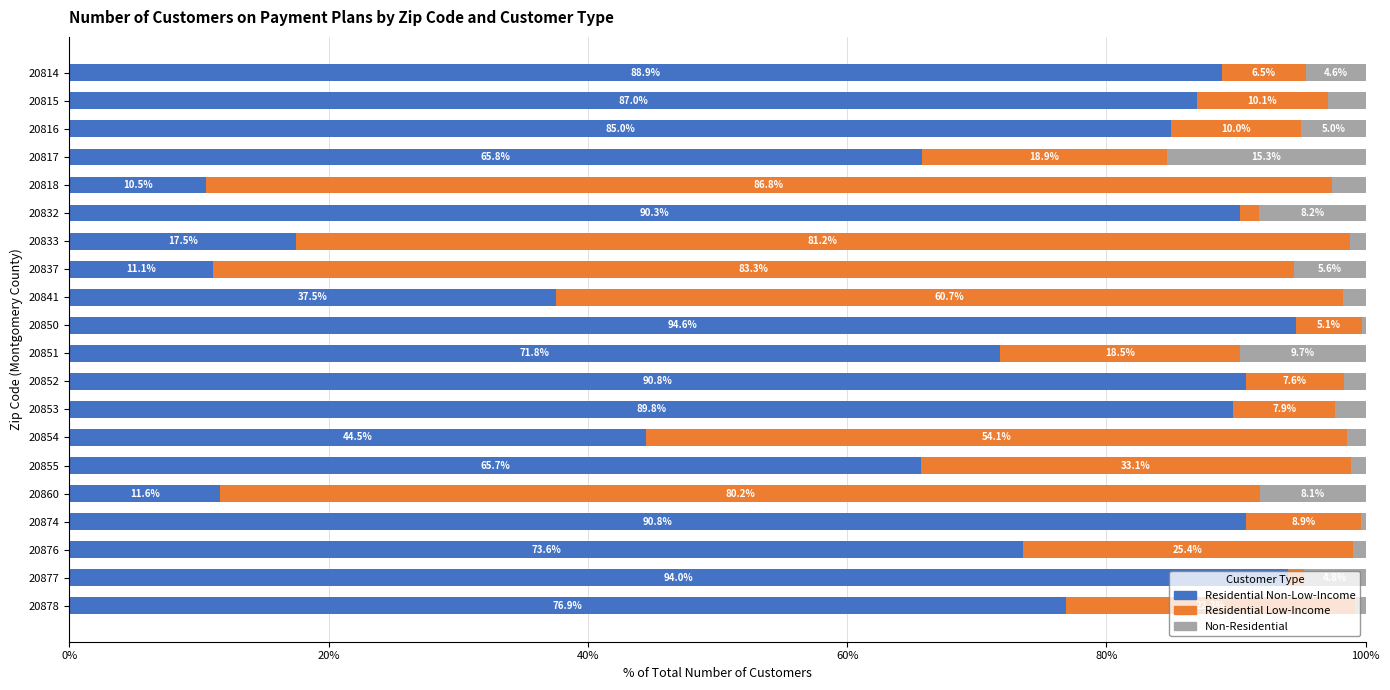

What is the sum of all Residential Non-Low-Income values?

1297.5